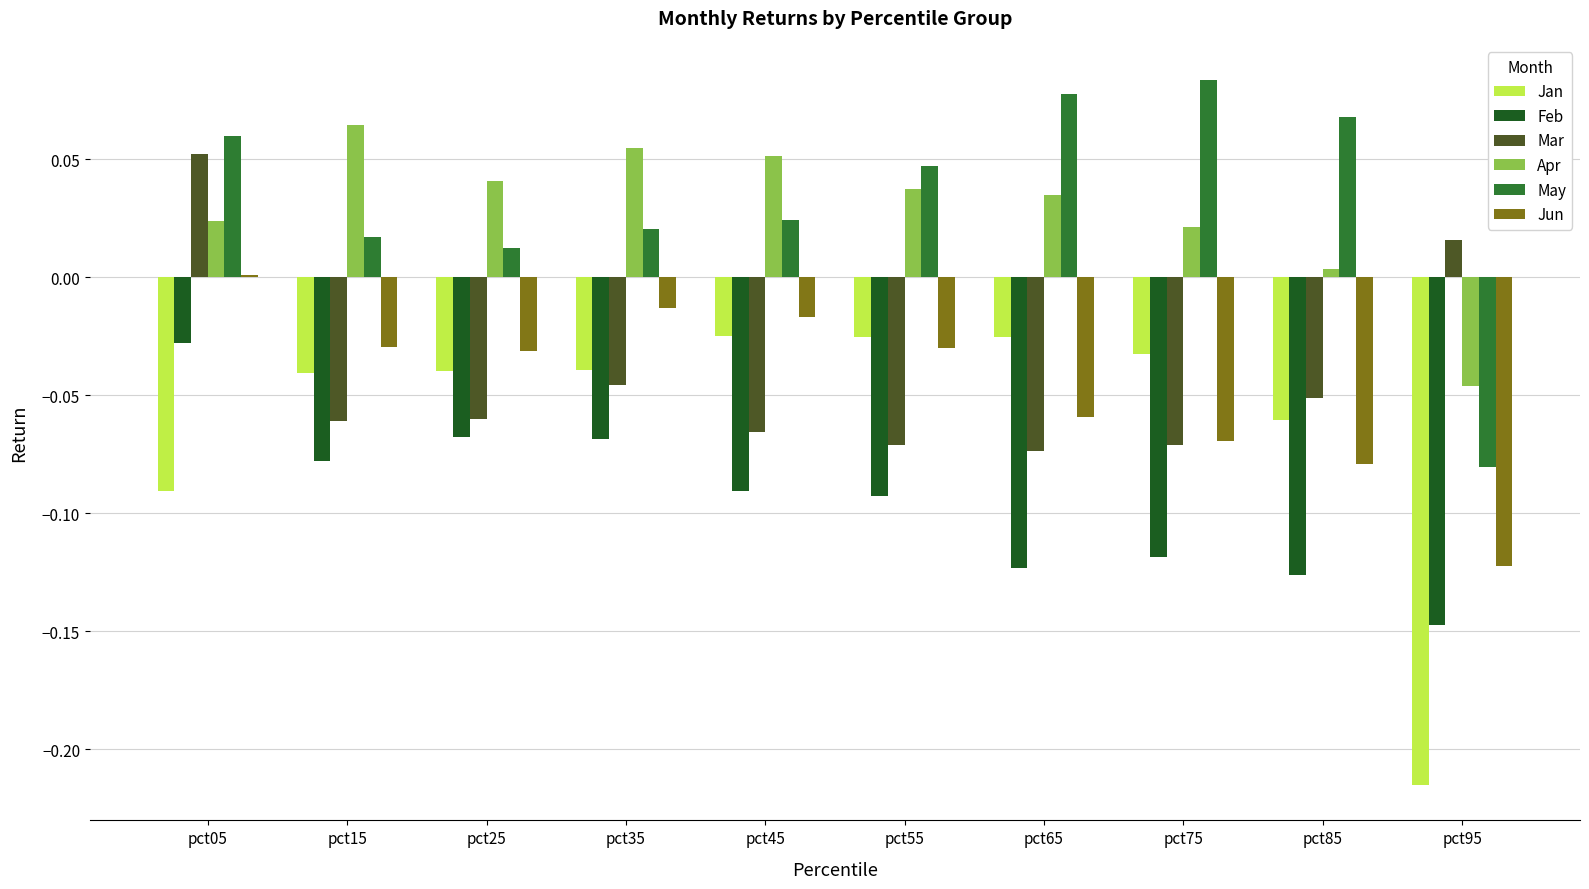

Which category has the highest value in the Jun series?

pct05